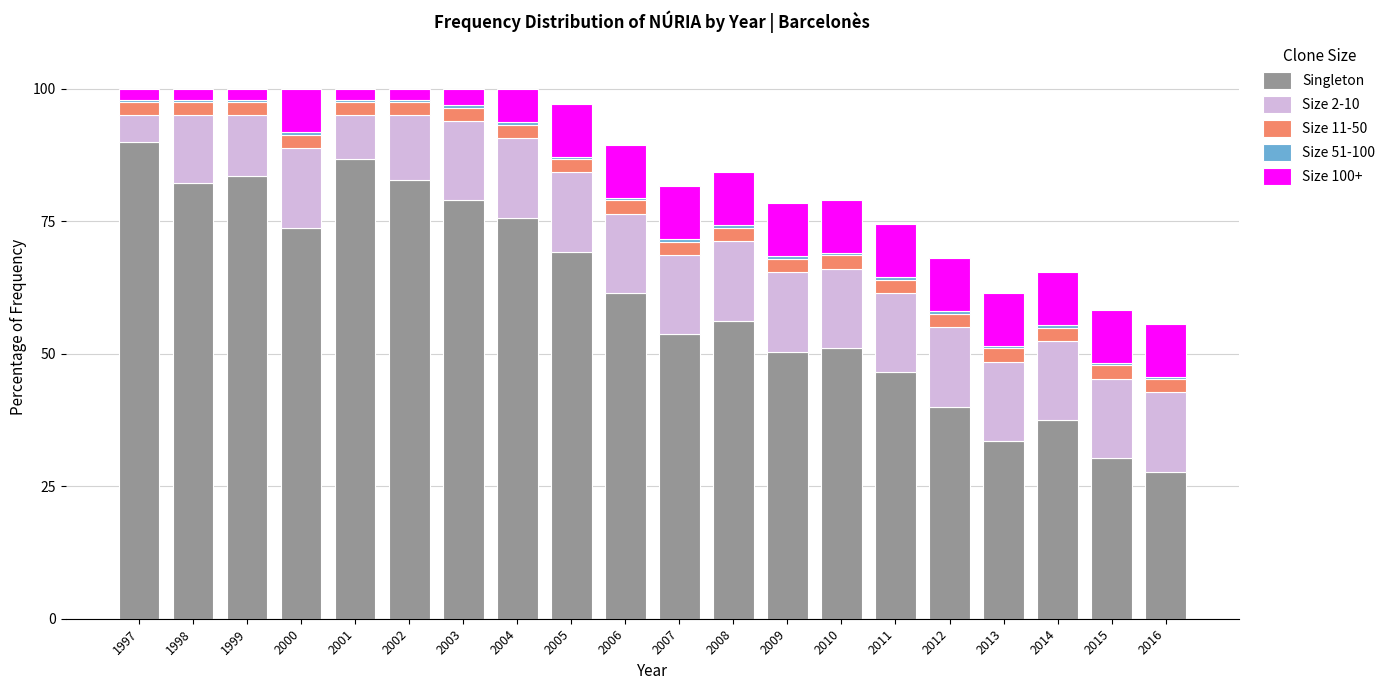

Count the number of data series in this chart.

5